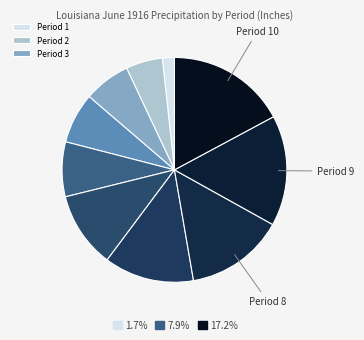

How many segments does this pie chart have?

10